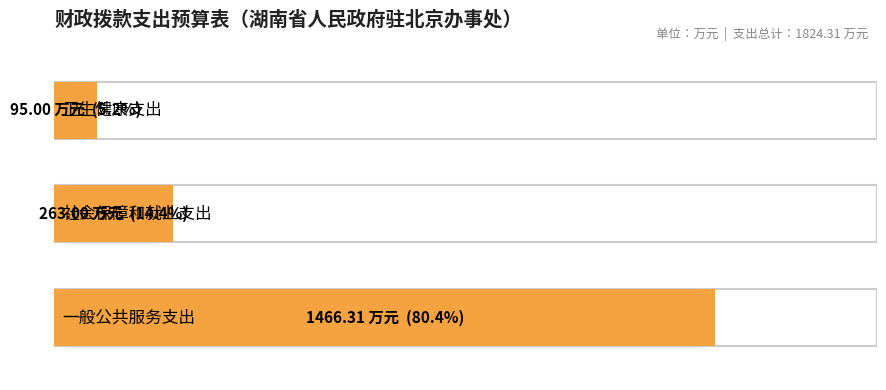

What is the value of the 2nd bar from the left?

263.0